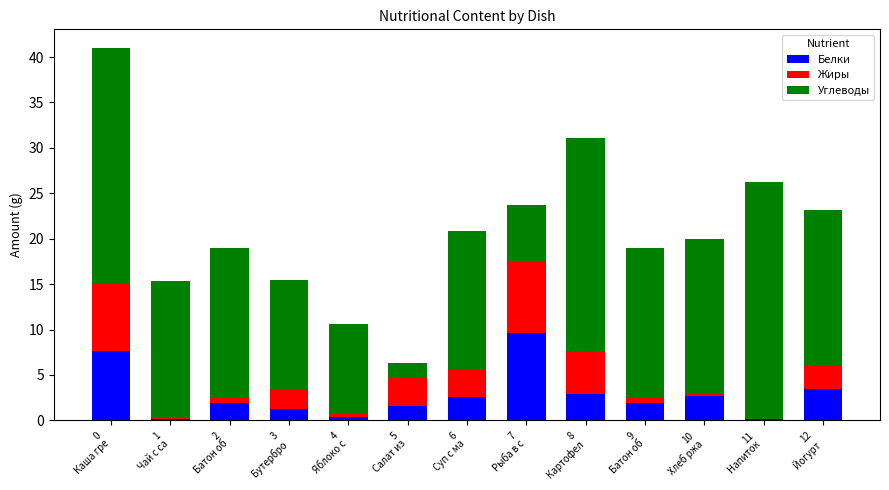

What is the sum of all Белки values?

36.2